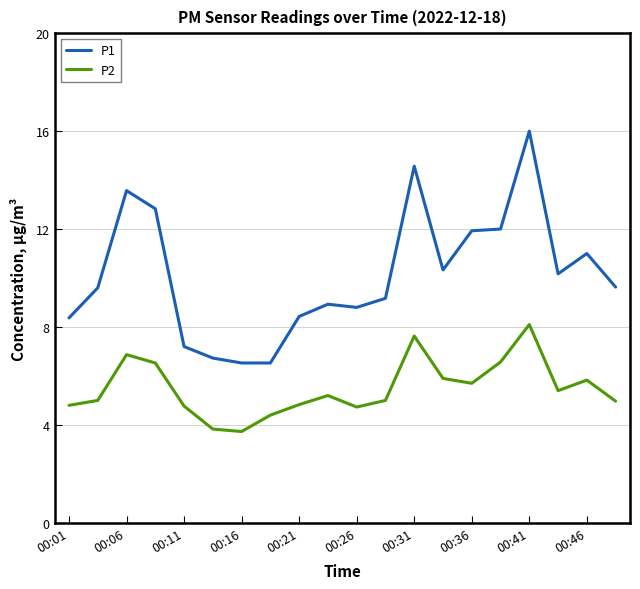

What is the difference between the maximum and minimum values in the P1 series?

9.5